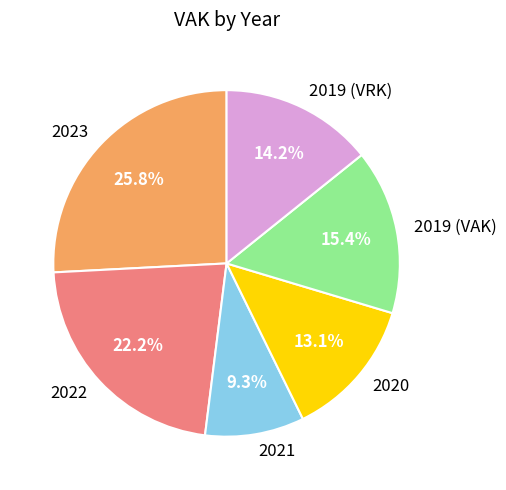

To the nearest percent, what is the difference between the 2022 and 2021 slice percentages?

13%